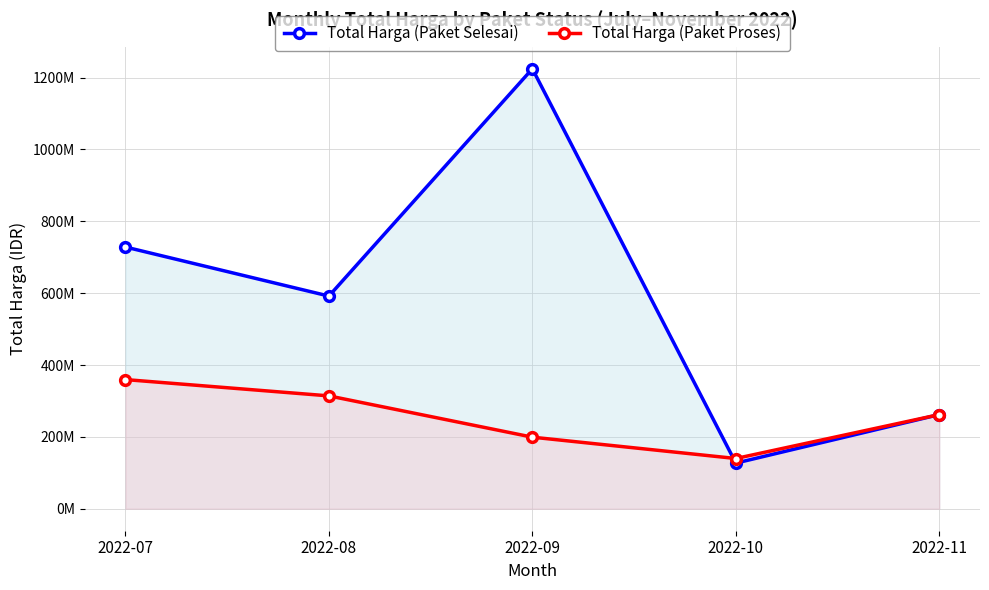

What is the greatest value displayed?

1224682000